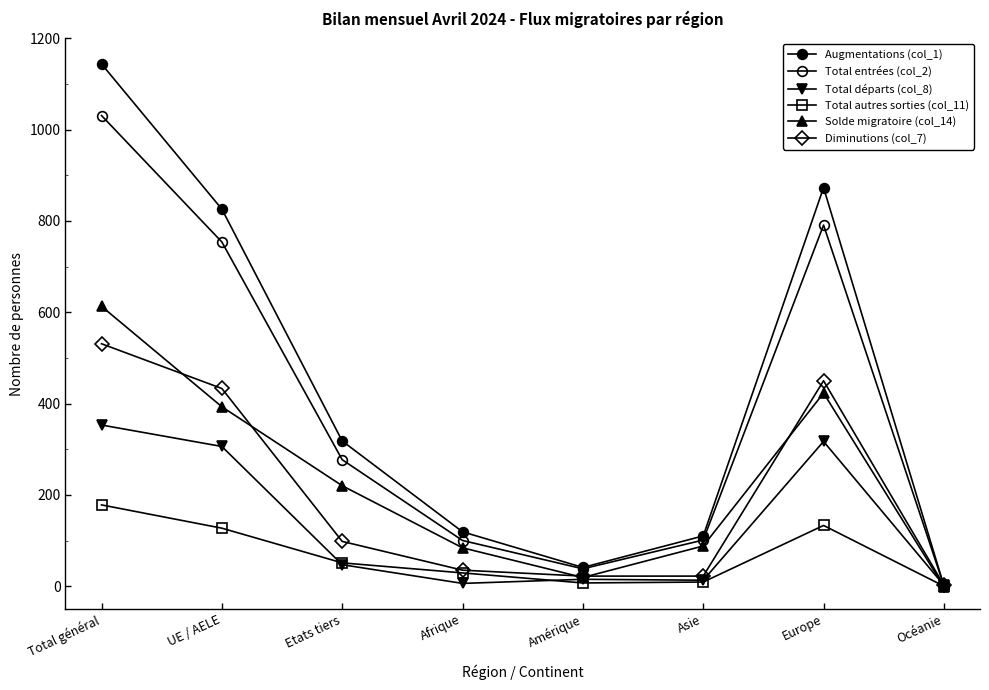

What is the total value across all series at Europe?

2987